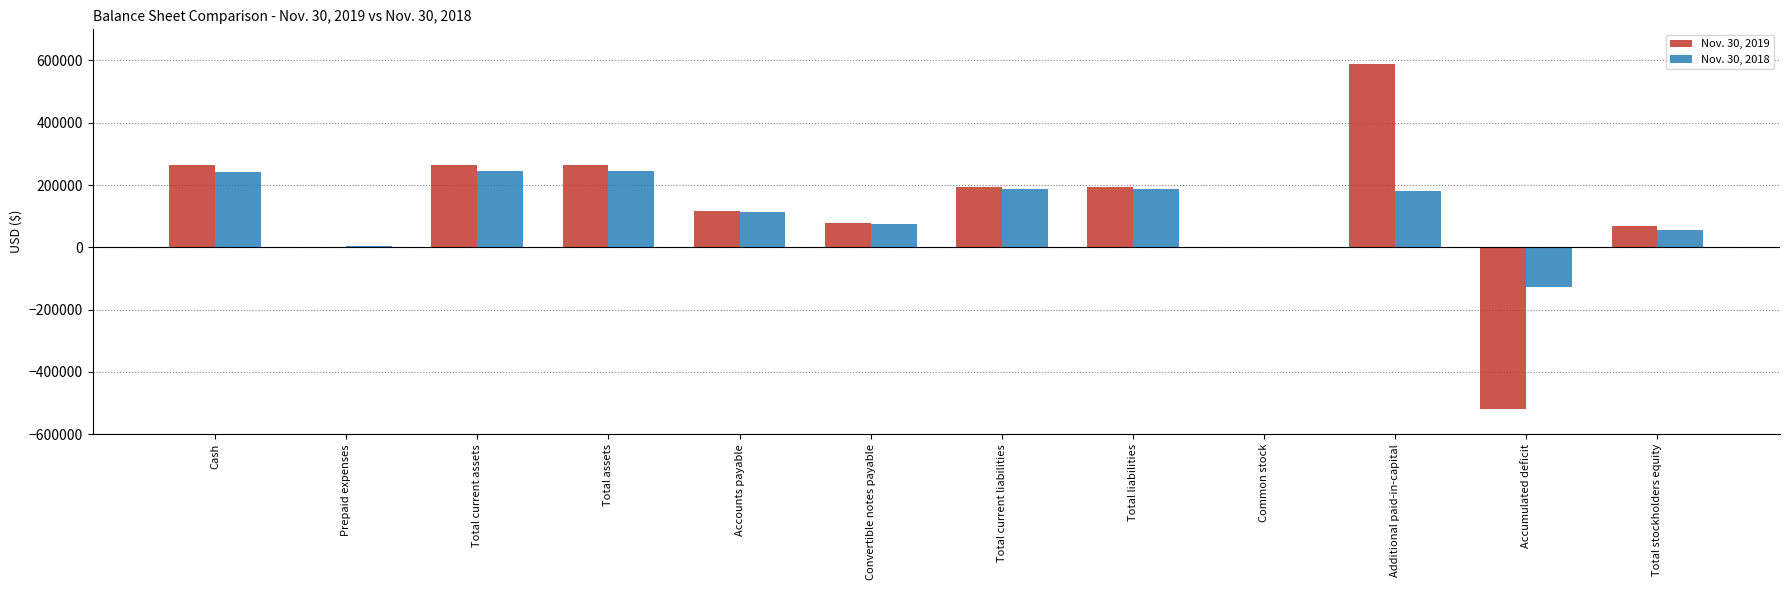

Between Convertible notes payable and Total stockholders equity, which series saw the biggest shift?

Nov. 30, 2018